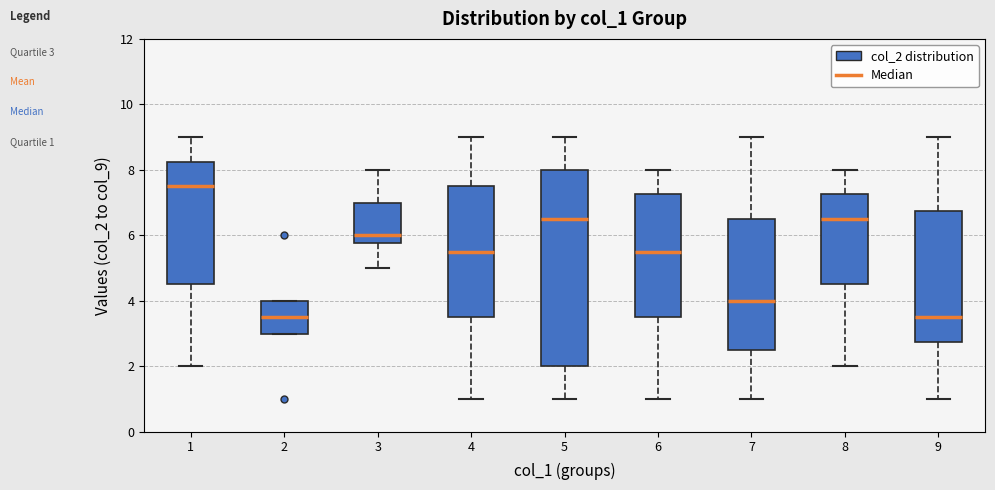

Reading left to right, read every box against the y-axis: the position of its median line, the range the box covers, and the ends of its whiskers. The values are not printed on the chart, so give them approximately, as read against the axis.

1: median 7.6, box 4.6 to 8.2, whiskers 2.0 to 9.0
2: median 3.6, box 3.0 to 4.0, whiskers 3.0 to 4.0
3: median 6.0, box 5.8 to 7.0, whiskers 5.0 to 8.0
4: median 5.6, box 3.6 to 7.6, whiskers 1.0 to 9.0
5: median 6.6, box 2.0 to 8.0, whiskers 1.0 to 9.0
6: median 5.6, box 3.6 to 7.2, whiskers 1.0 to 8.0
7: median 4.0, box 2.6 to 6.6, whiskers 1.0 to 9.0
8: median 6.6, box 4.6 to 7.2, whiskers 2.0 to 8.0
9: median 3.6, box 2.8 to 6.8, whiskers 1.0 to 9.0